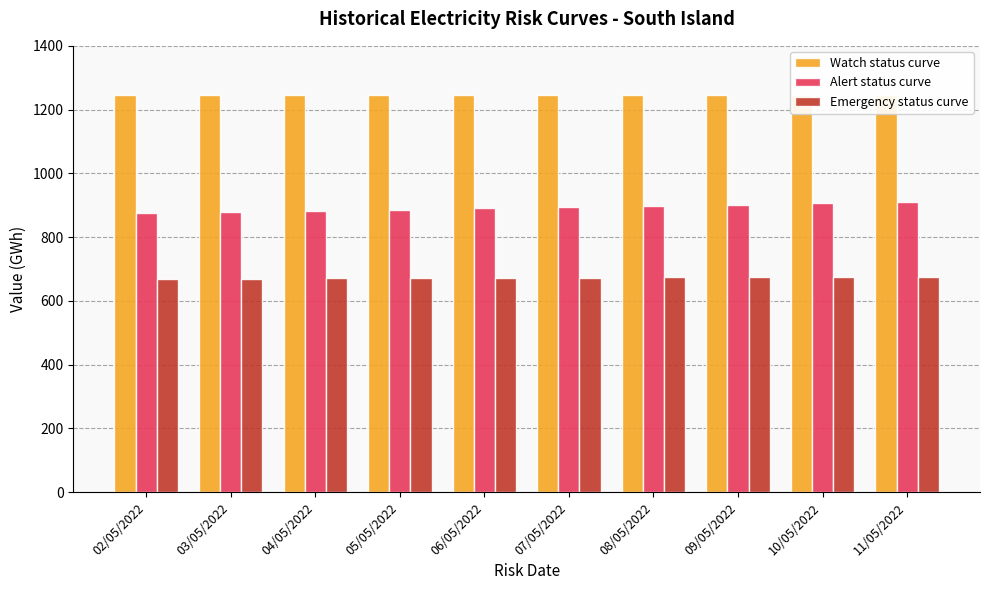

What is the difference between the highest and lowest values at 11/05/2022?

570.4